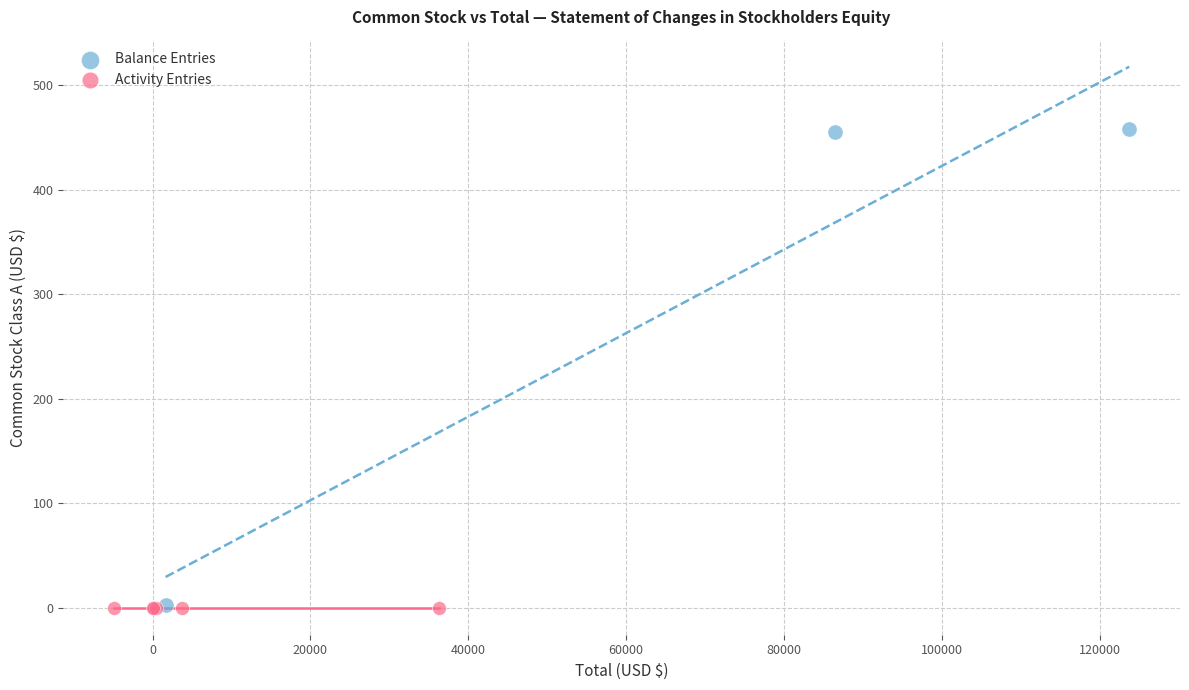

Which series reaches the maximum Y coordinate?

Balance Entries